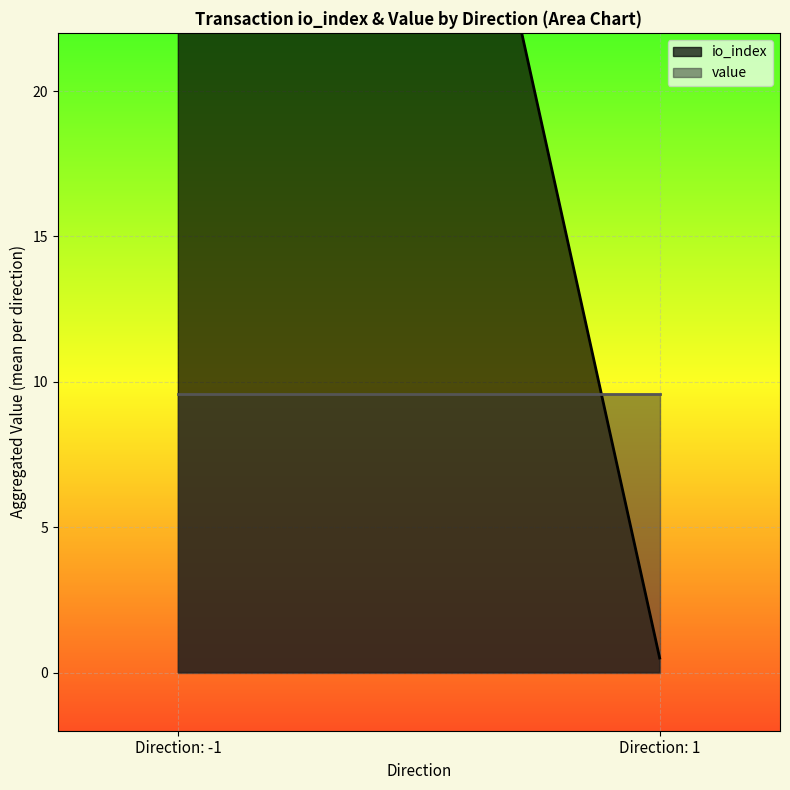

What is the difference between the second highest and second lowest values in the io_index series?

74.0